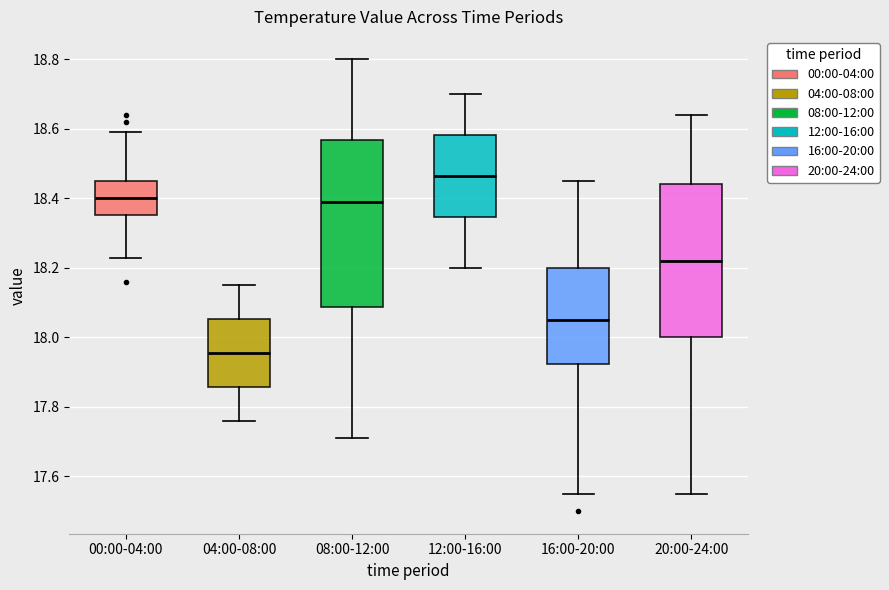

Which box is the tallest, from its lower edge to its upper edge?

08:00-12:00